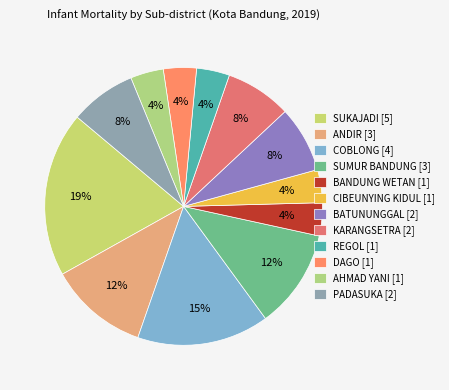

Do AHMAD YANI and KARANGSETRA together represent more than half of the pie?

No